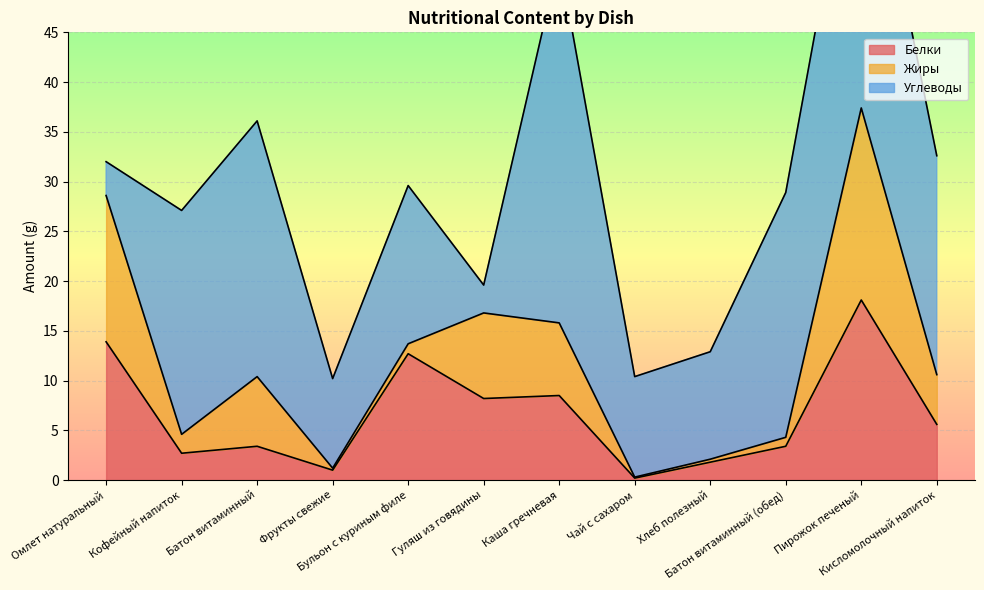

The value of Углеводы at Хлеб полезный is 18.7. True or false?

False